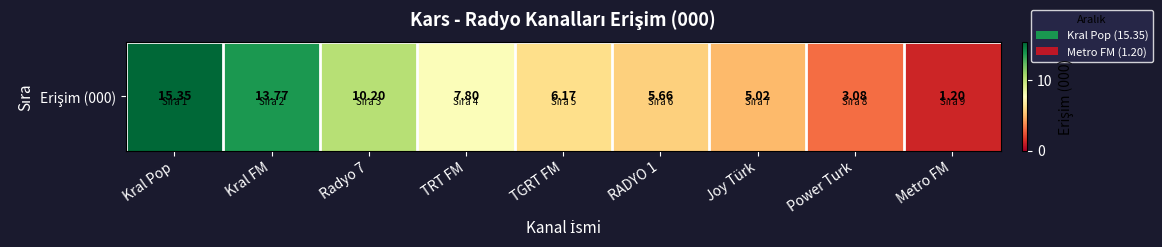

What is the change in value from Kral FM to Metro FM?

-12.6